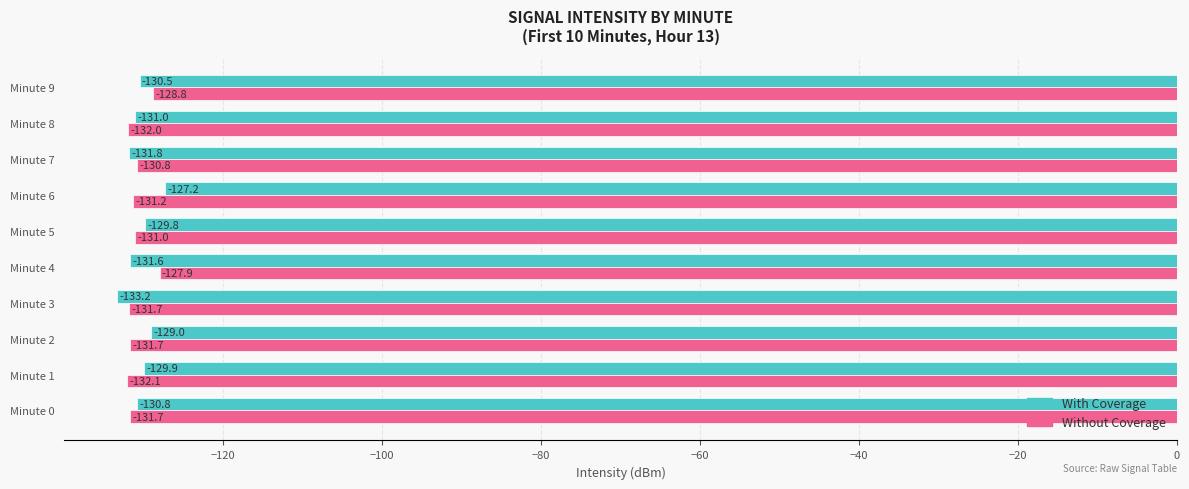

Which series has the widest spread of values?

With Coverage